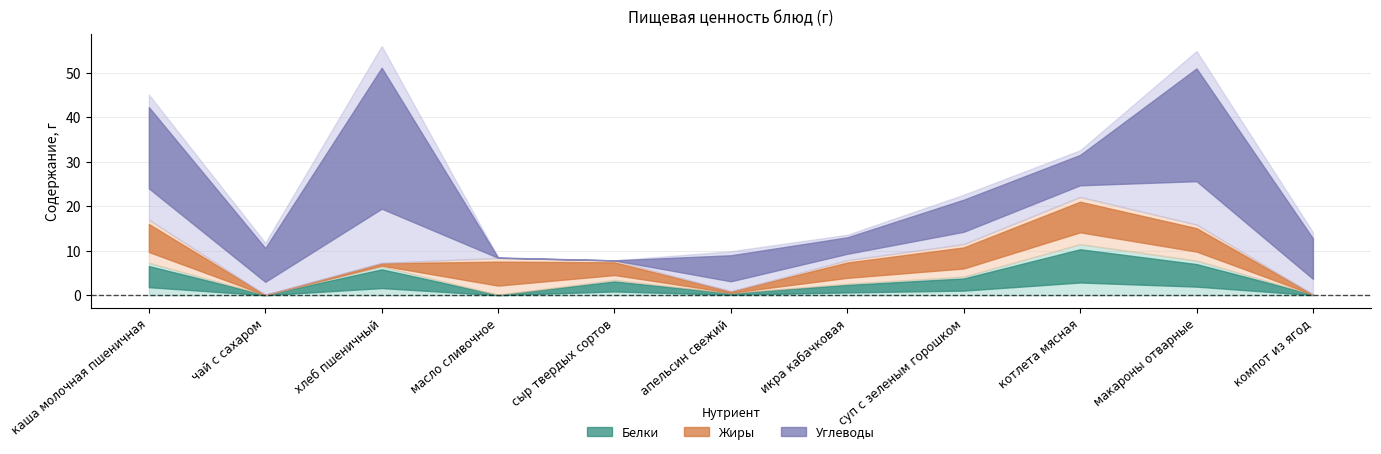

At which category is the sum across all series the highest?

хлеб пшеничный